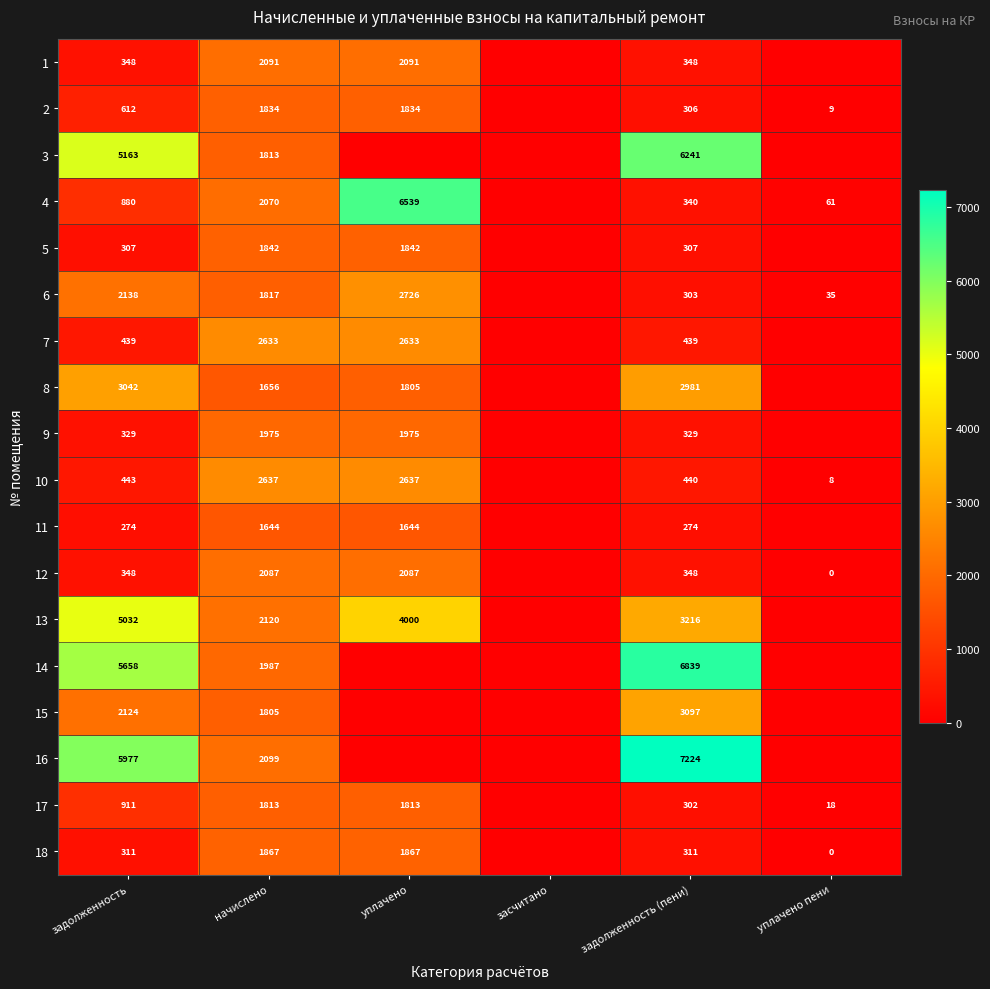

At which category is the sum across all series the highest?

начислено